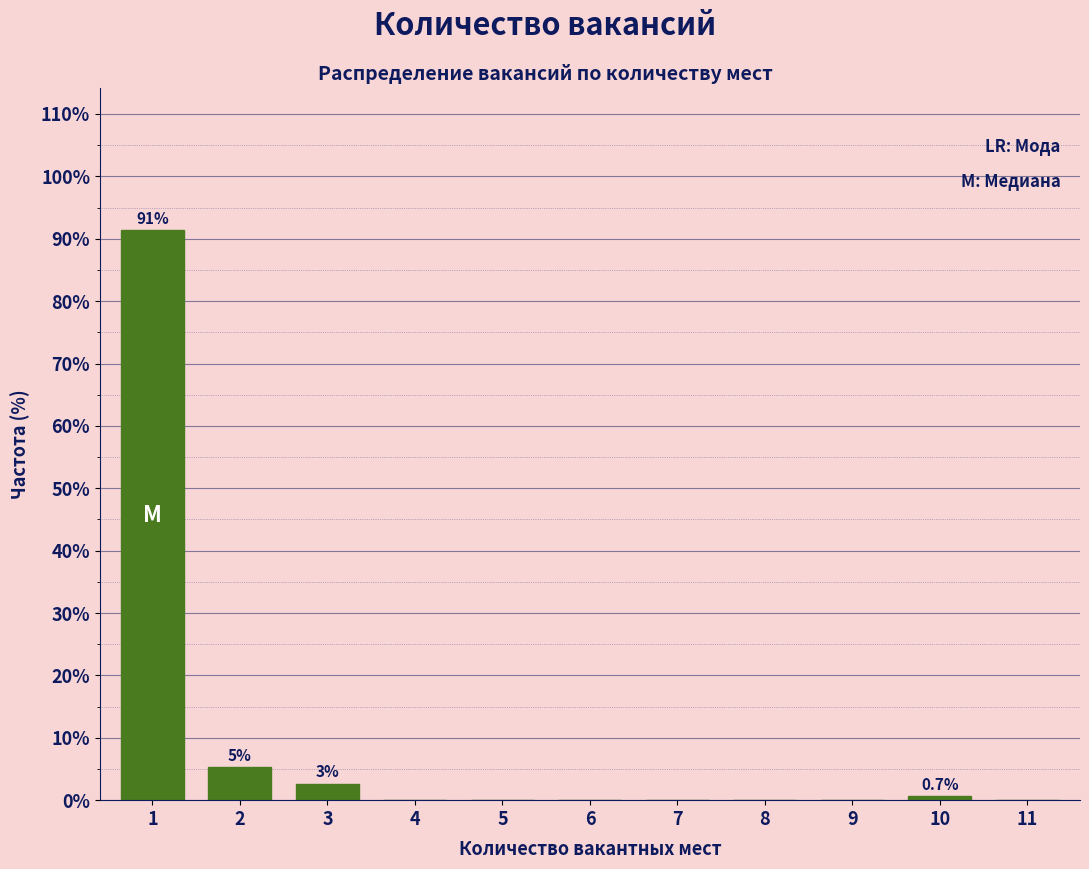

Reading left to right, list all the values displayed in this chart.

1=91.3	2=5.3	3=2.7	4=0.0	5=0.0	6=0.0	7=0.0	8=0.0	9=0.0	10=0.7	11=0.0